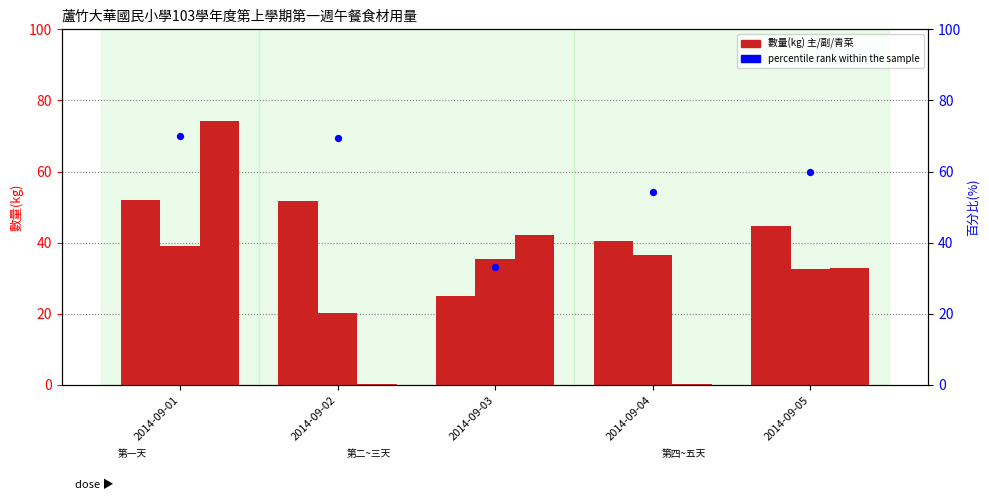

What is the total value across all series at 2014-09-04?

131.7